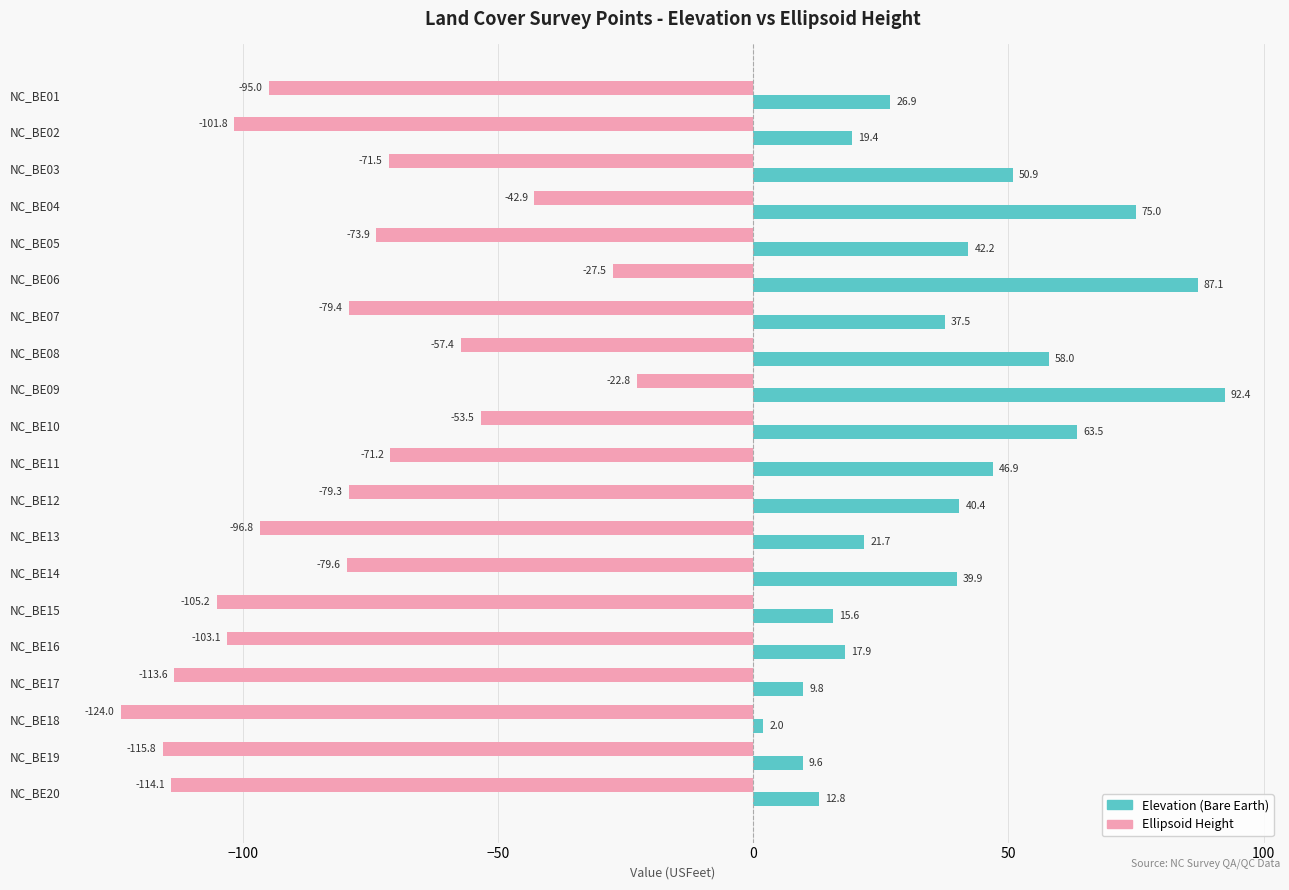

What is the maximum value shown in the chart?

92.4